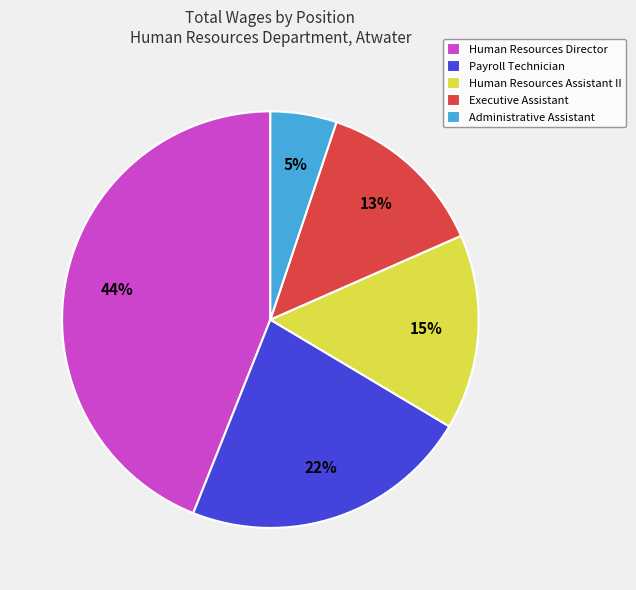

Combined, do Human Resources Assistant II and Executive Assistant account for over 50%?

No